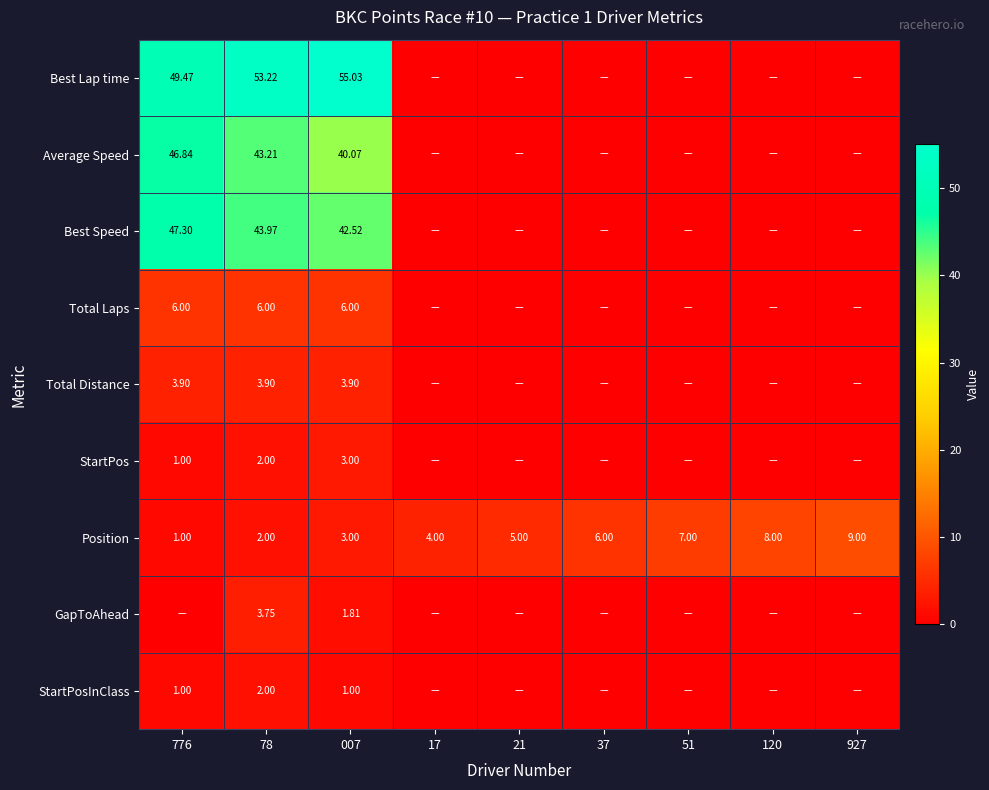

Is the value of Best Lap time at 776 greater than the value of Position at 776?

Yes